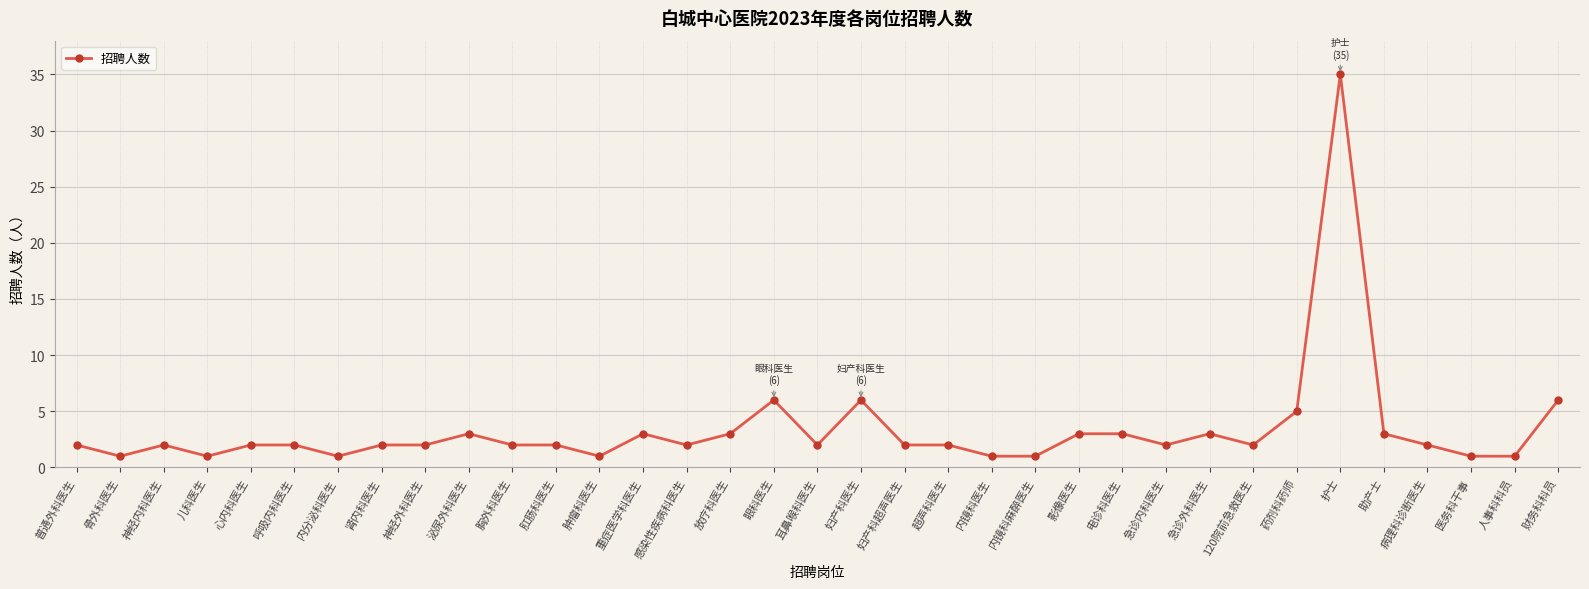

The value at 肾内科医生 is 0. True or false?

False